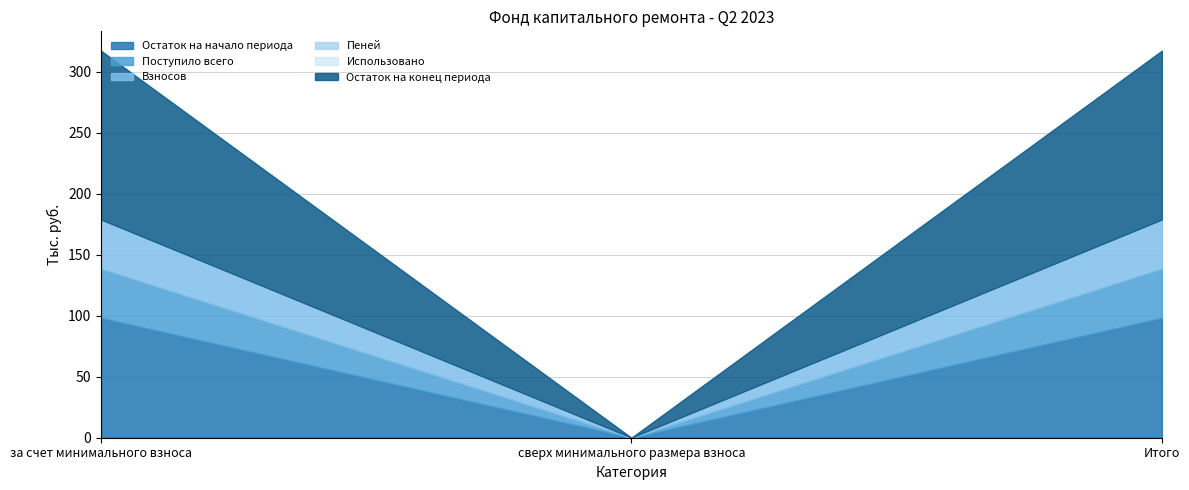

What are all the series names shown in the legend?

Остаток на начало периода, Поступило всего, Взносов, Пеней, Использовано, Остаток на конец периода